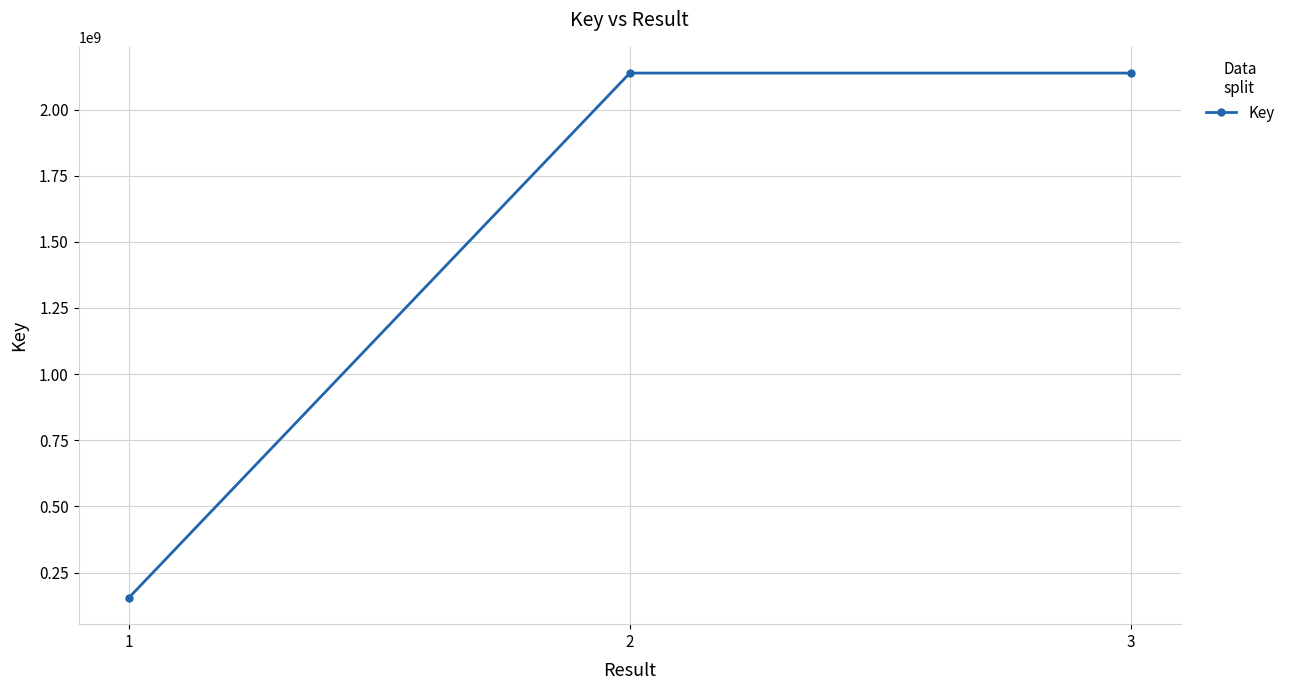

How many values are below 2137698418?

1